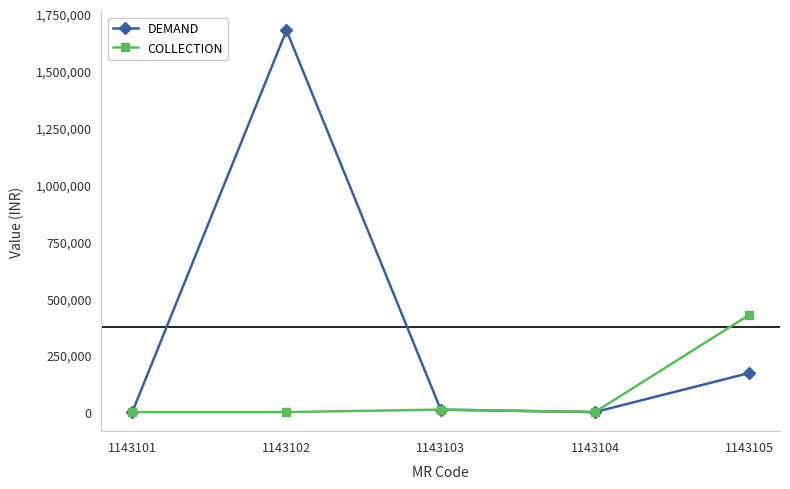

True or false: DEMAND has a value of 39895.8 at 1143105.

False